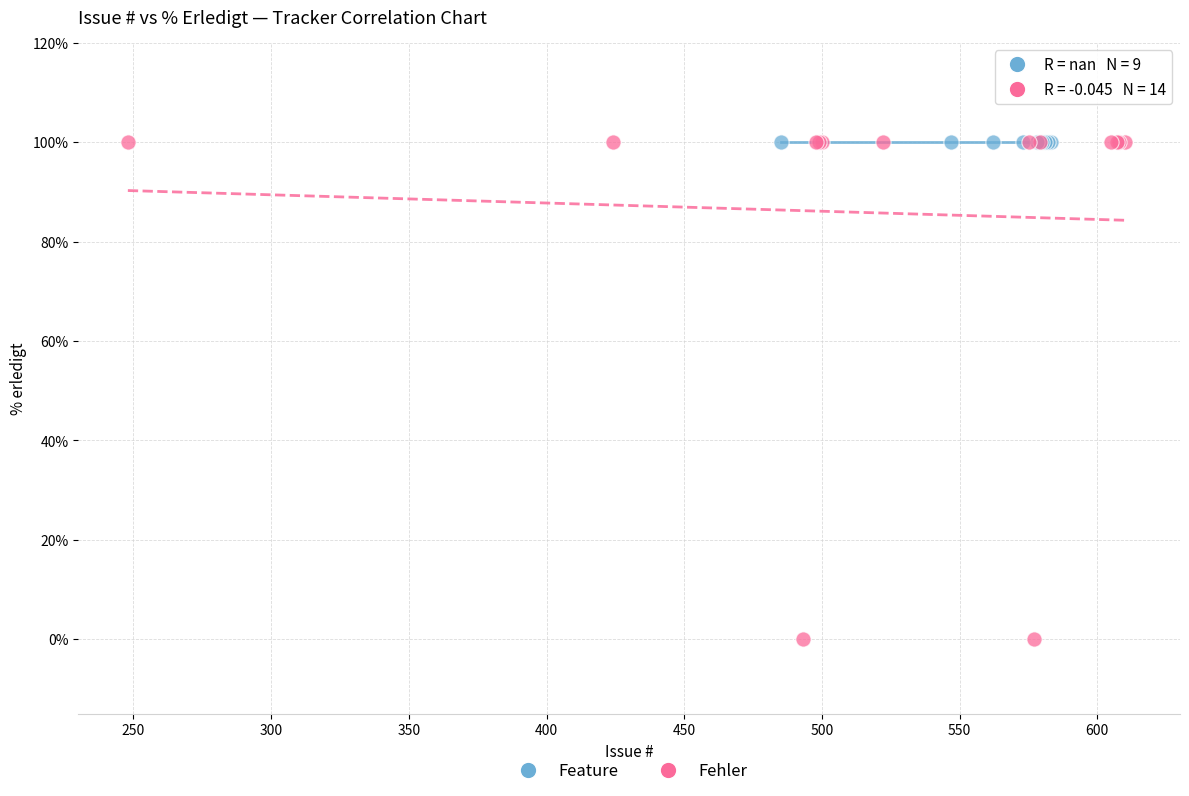

What are all the series names shown in the legend?

Feature, Fehler